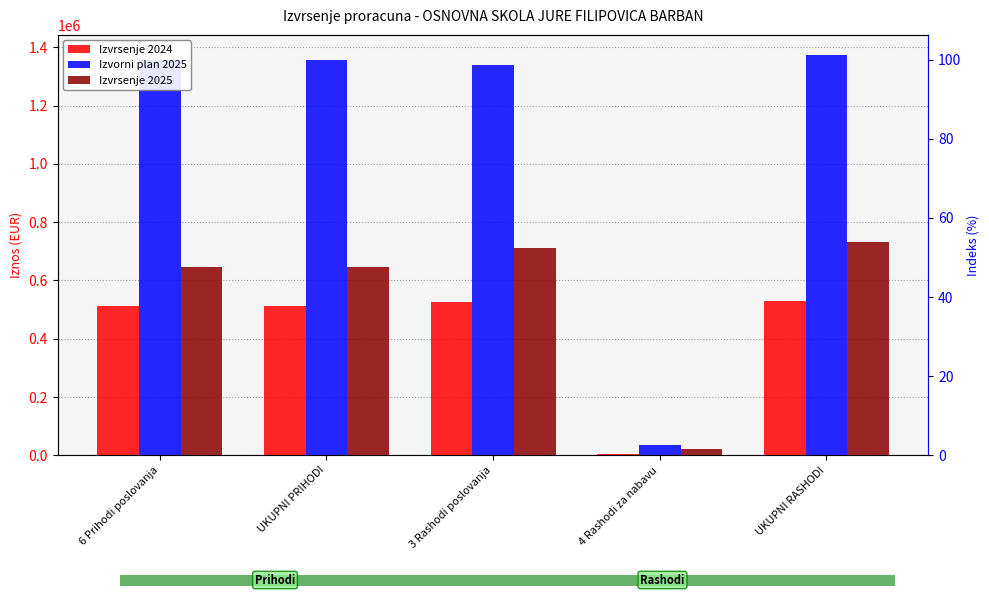

Reading left to right, extract all data points from this chart.

Izvrsenje 2024: 513089.6	513089.6	525170.8	5036.6	530207.4
Izvorni plan 2025: 1356867.3	1356867.3	1339310.6	34240.1	1373550.7
Izvrsenje 2025: 645572.9	645572.9	710402.7	20880.4	731283.1